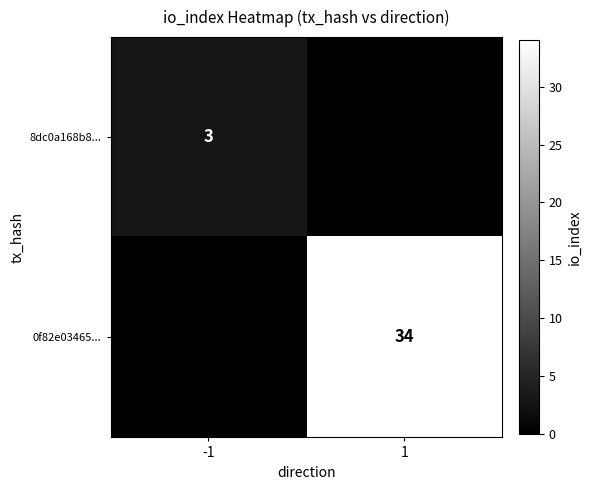

True or false: 0f82e03465... has a value of 7 at 1.

False